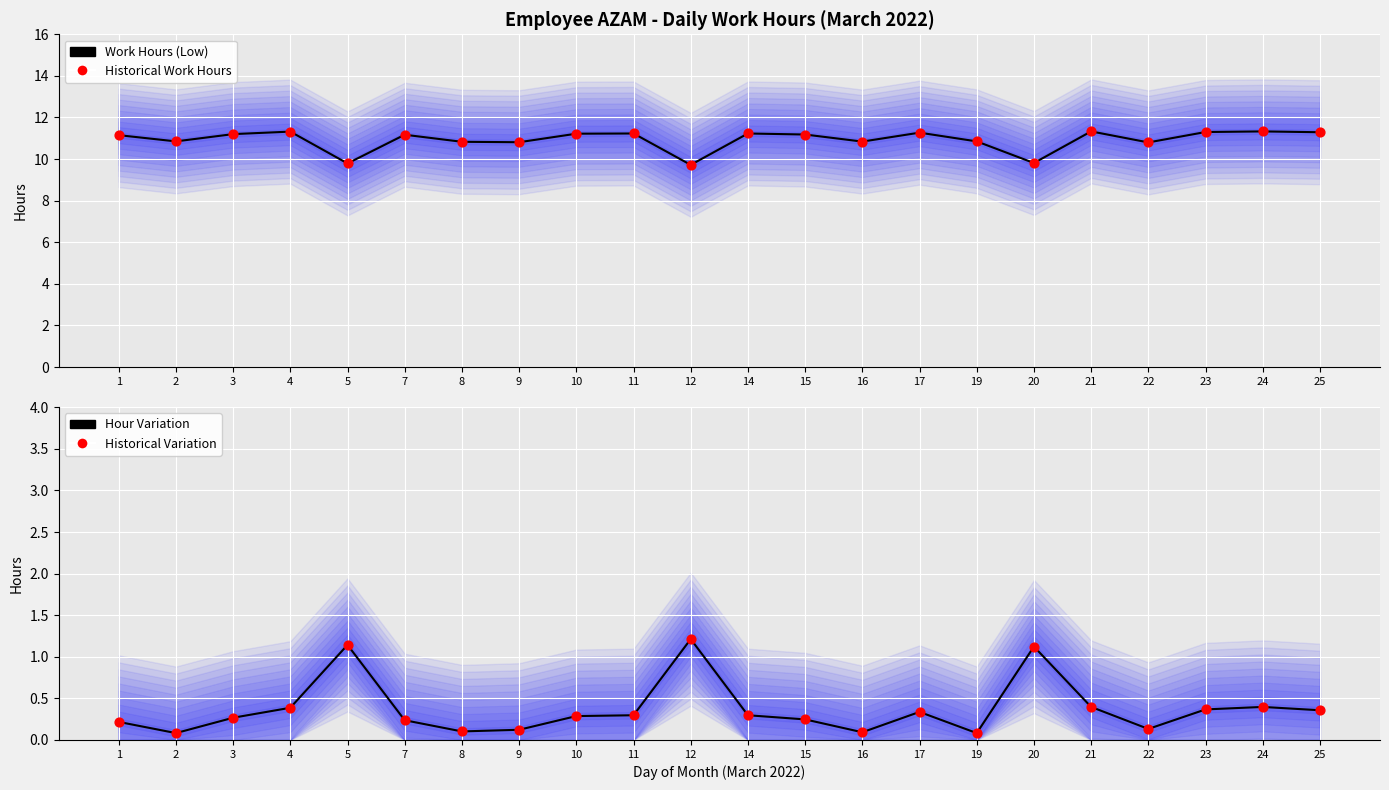

What are all the series names shown in the legend?

Work Hours (Low), Historical Work Hours, Hour Variation, Historical Variation